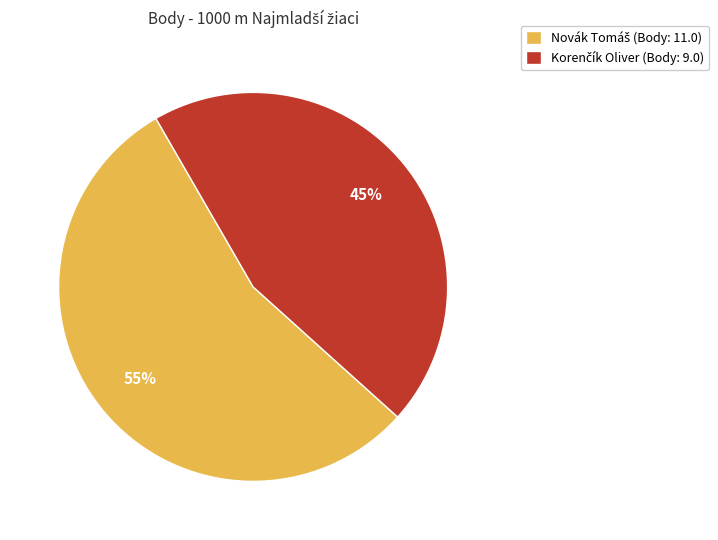

Does any single category account for the majority?

Yes